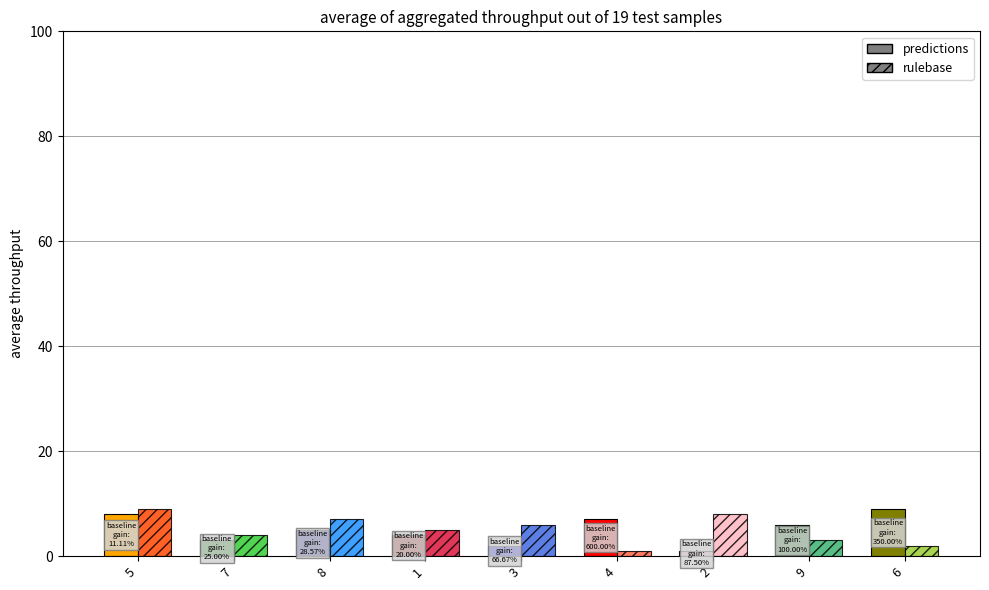

True or false: predictions has a value of 3 at 3.

False